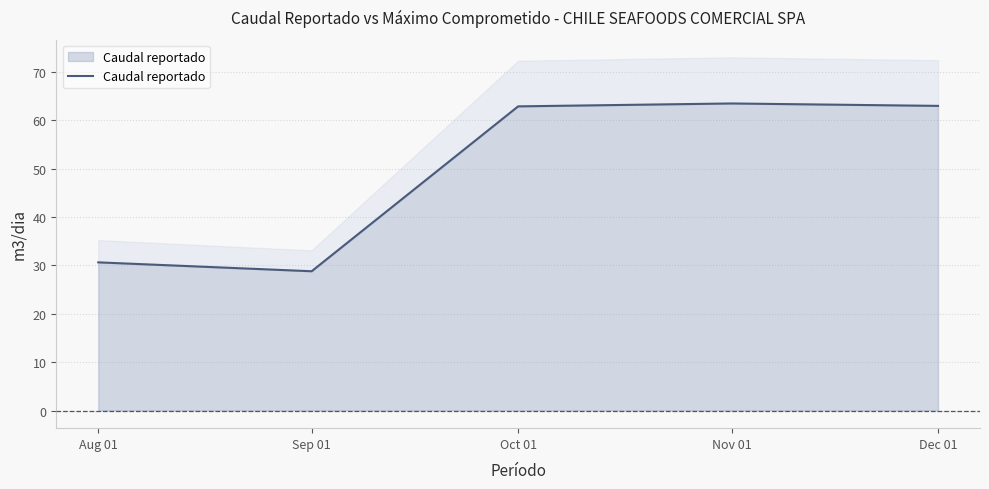

At which category does the data reach its first local peak?

Nov 01